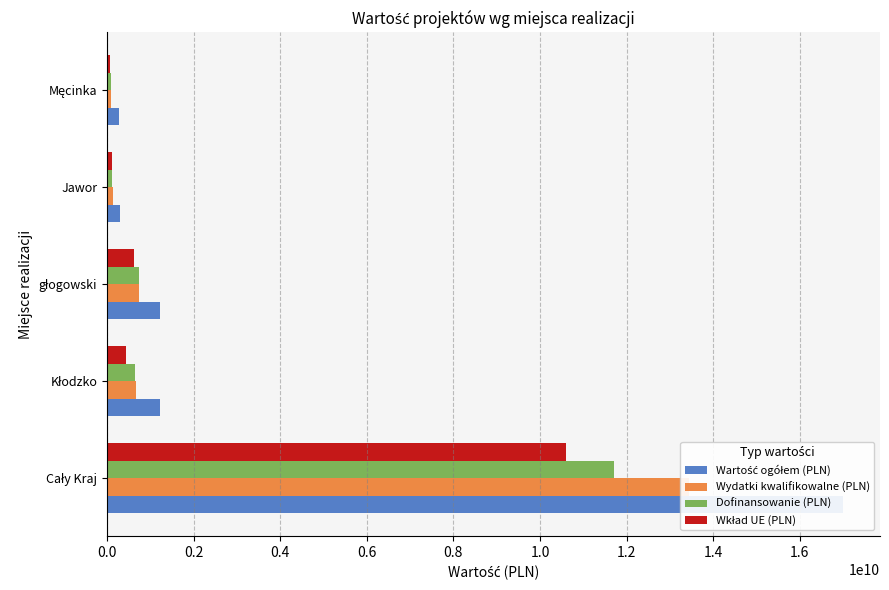

Is it true that Wkład UE (PLN) equals 15586491346.6 at Cały Kraj?

False